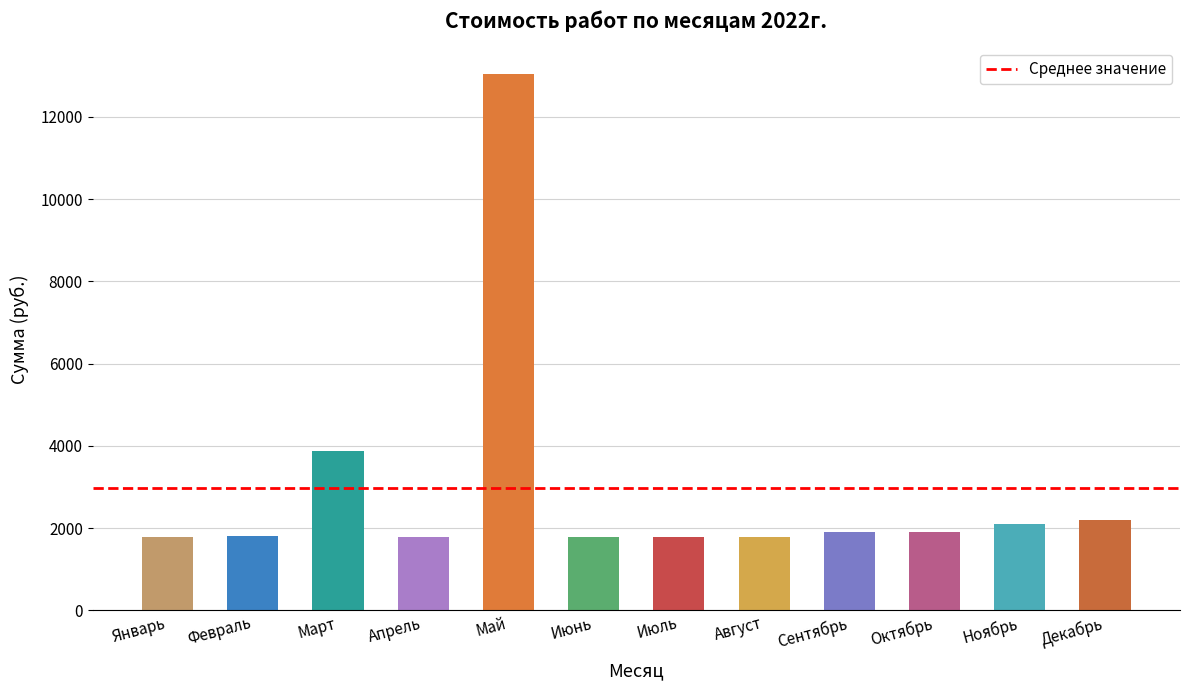

How many bars are there in total?

12